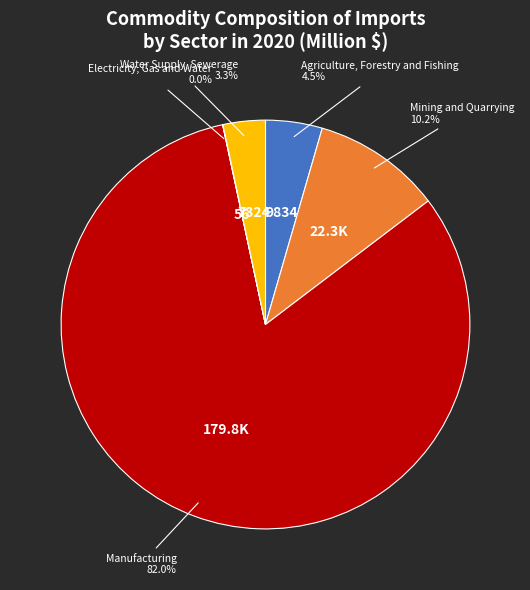

Which has a higher value, Agriculture, Forestry and Fishing or Manufacturing?

Manufacturing